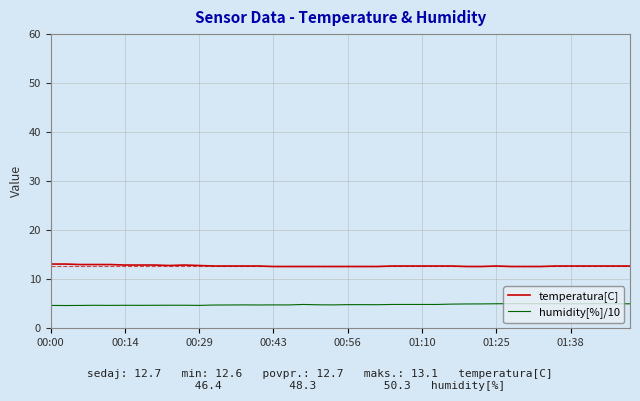

True or false: temperatura[C] and humidity[%]/10 cross at least once.

False